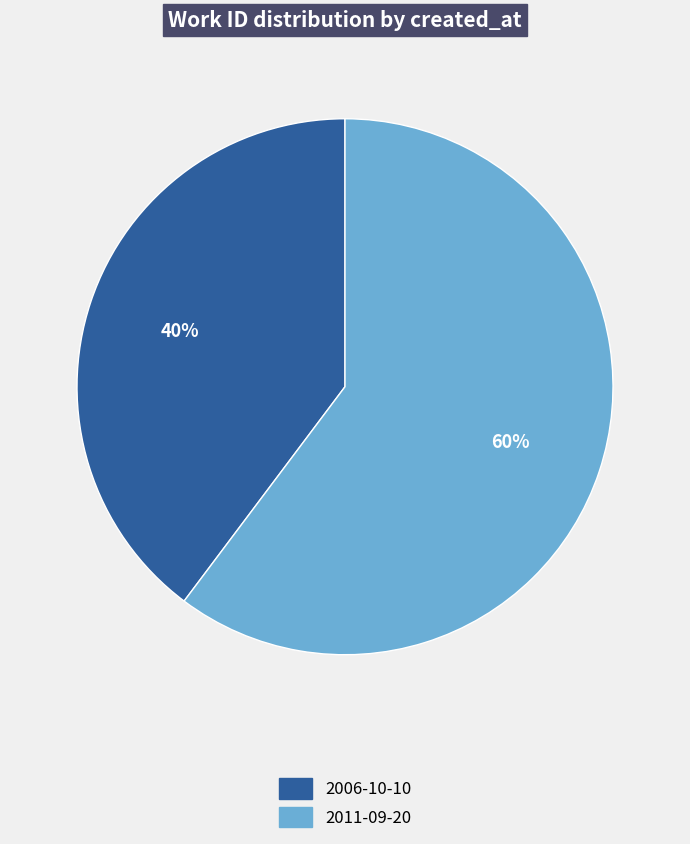

Between 2011-09-20 and 2006-10-10, which is larger?

2011-09-20